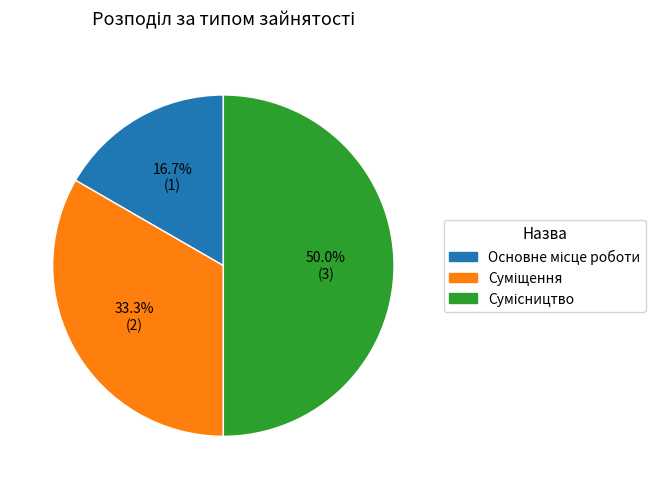

The Сумісництво slice represents 50% of the pie. True or false?

True